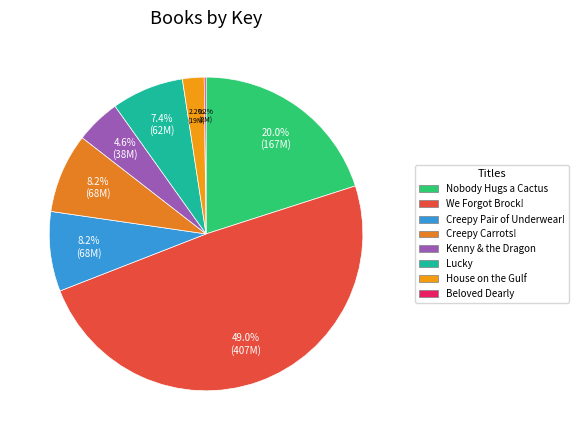

Does Kenny & the Dragon represent more than half of the total?

No